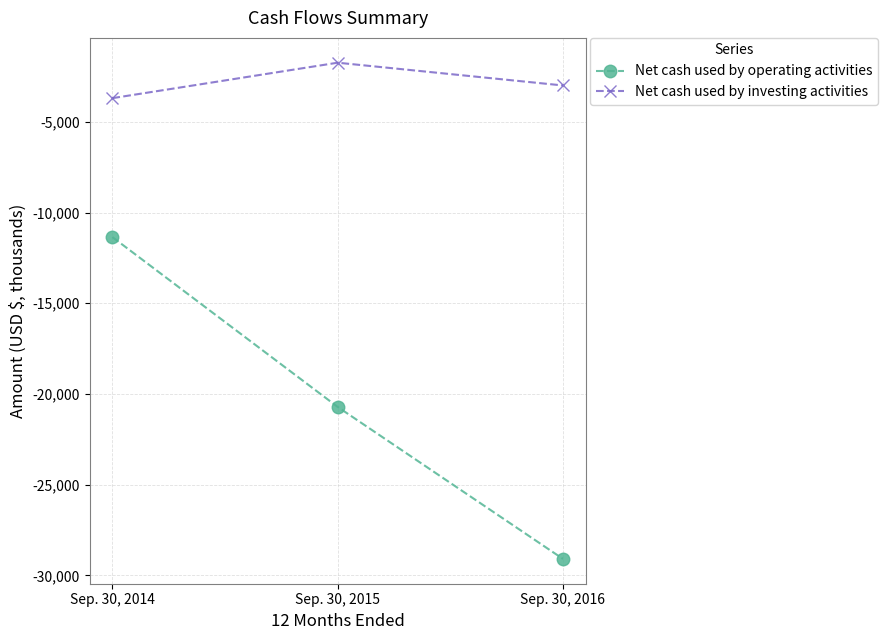

Is it true that Net cash used by operating activities equals -20167 at Sep. 30, 2014?

False